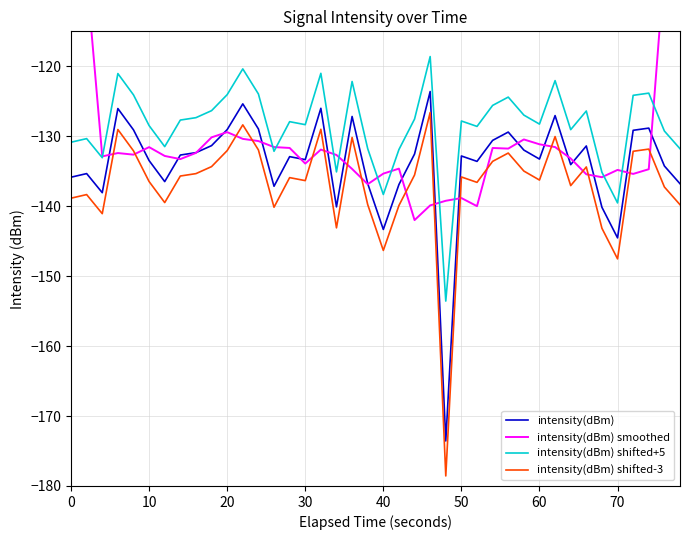

How many data points in intensity(dBm) shifted-3 are above -135?

16